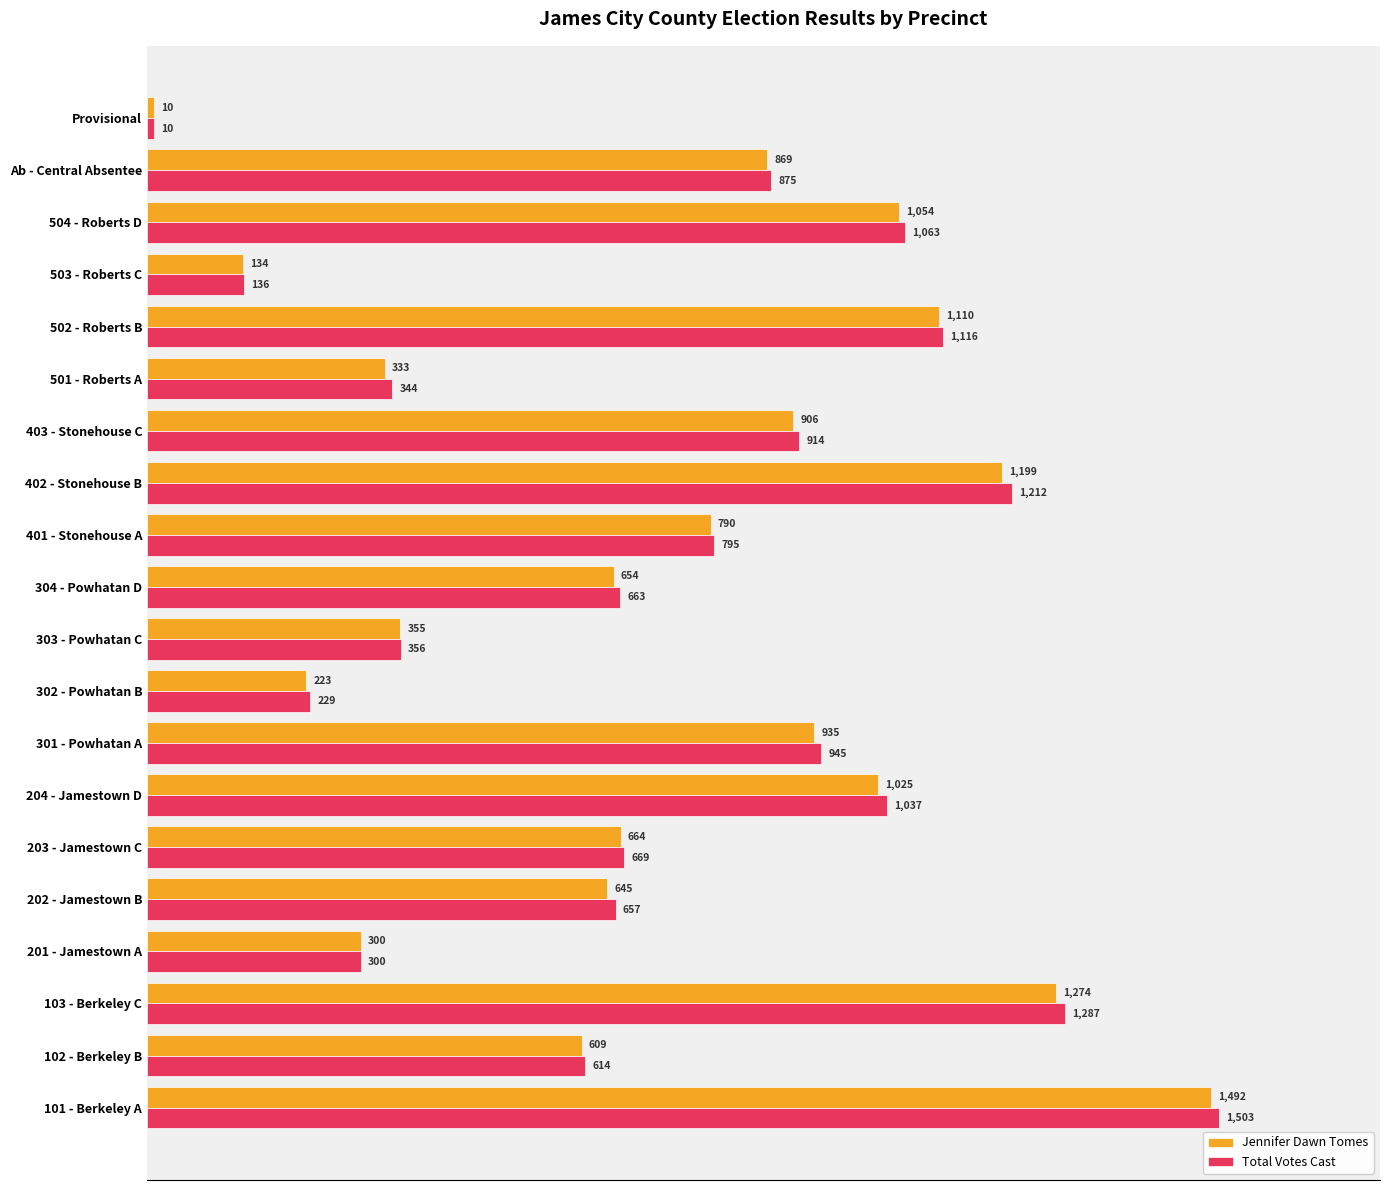

How many data points in Total Votes Cast are less than 795?

10